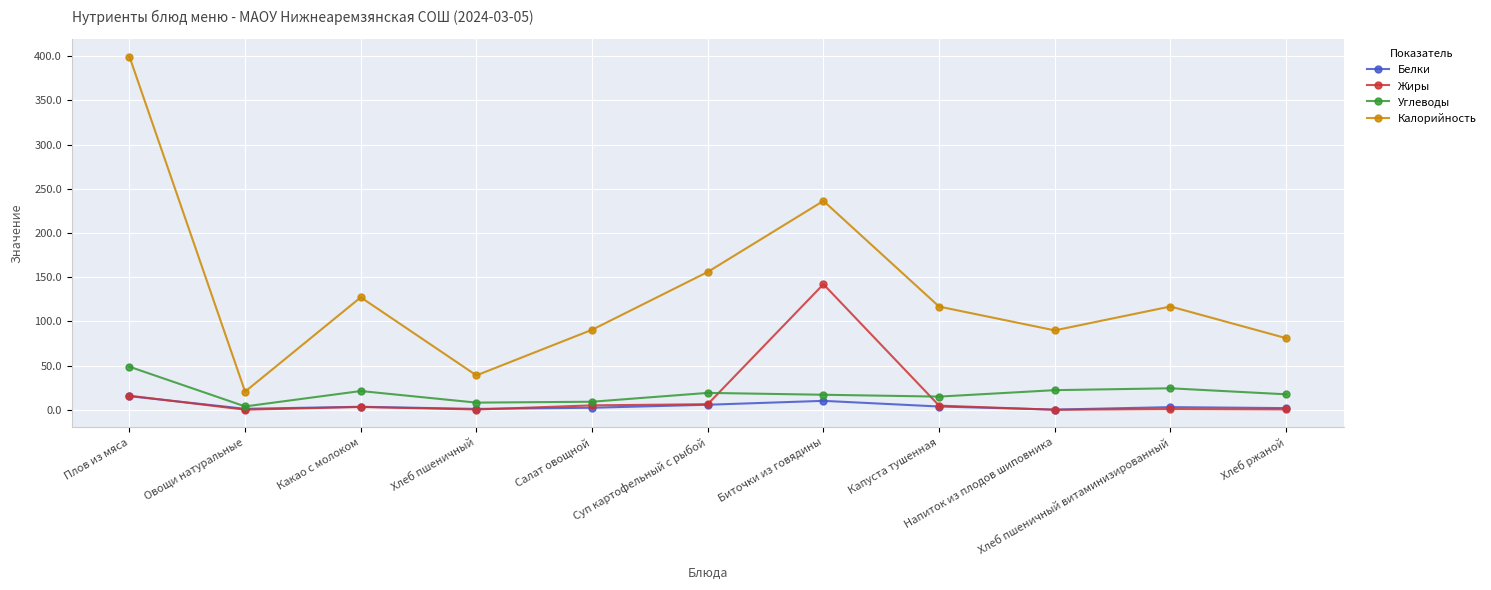

In Калорийность, how many points are higher than both neighbors (excluding endpoints)?

3